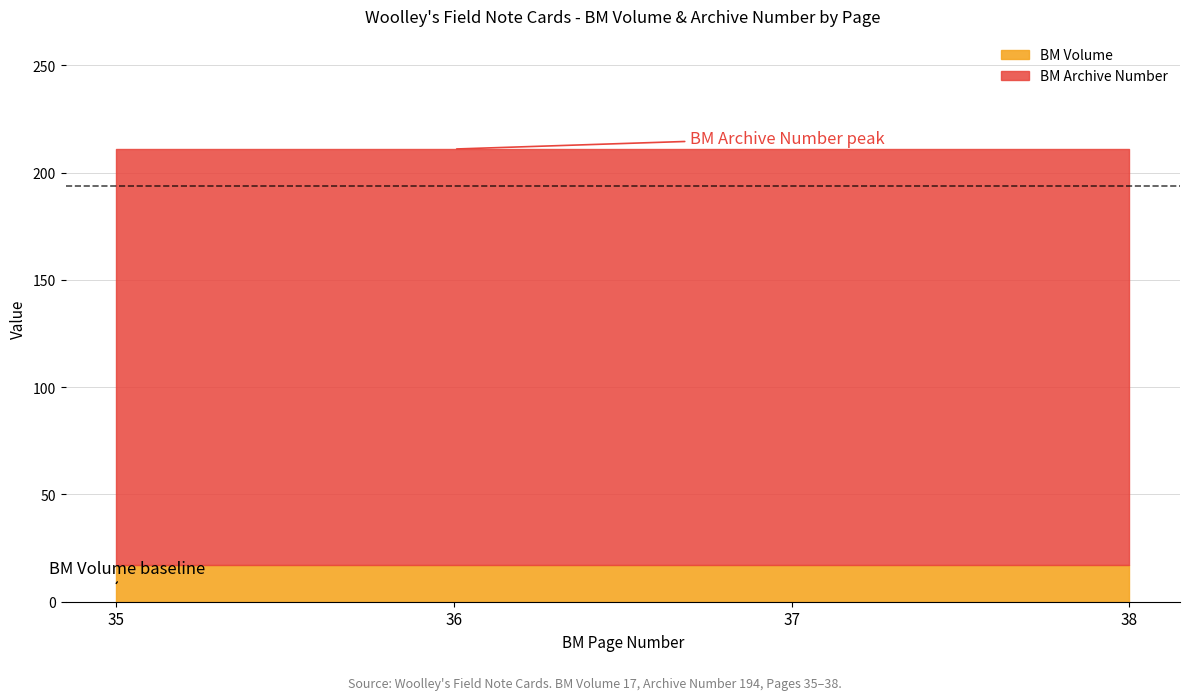

True or false: BM Volume has a value of 17 at 35.

True